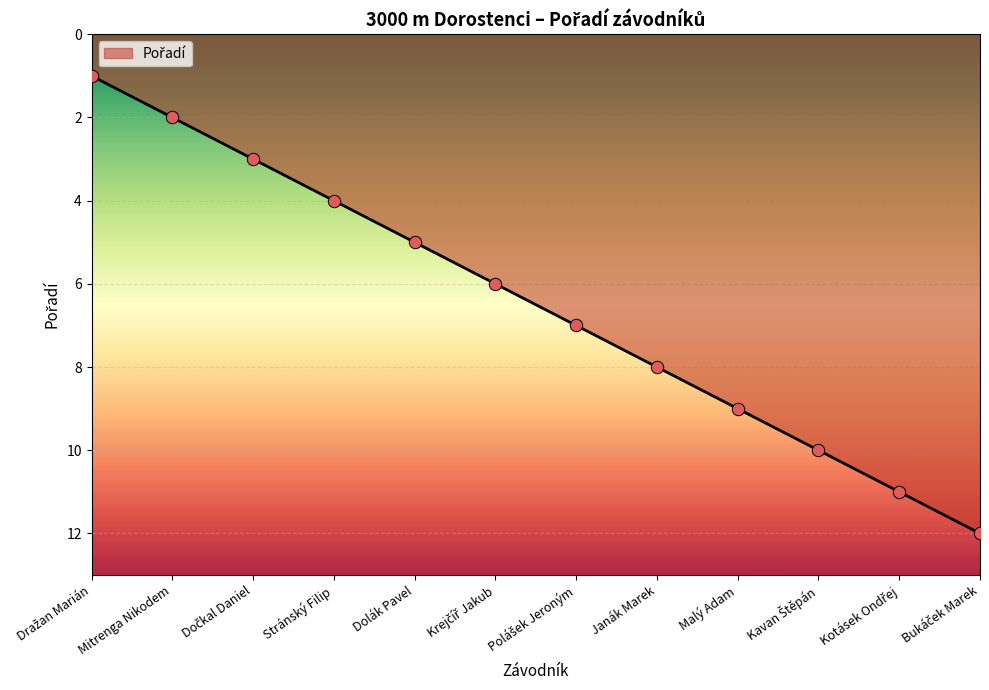

What is the approximate value at Dolák Pavel?

5